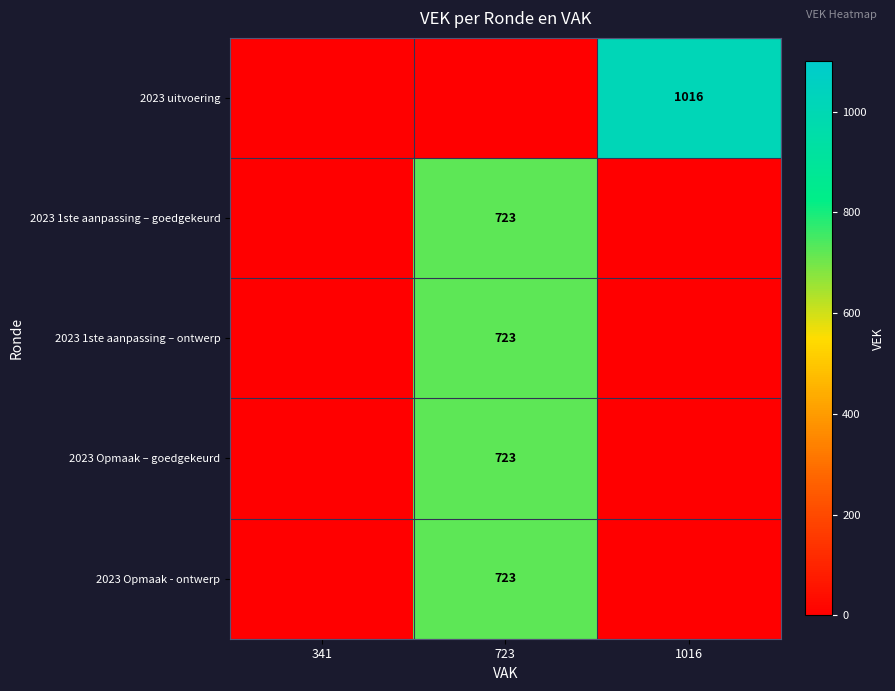

Is it true that 2023 1ste aanpassing – ontwerp equals 400 at 723?

False